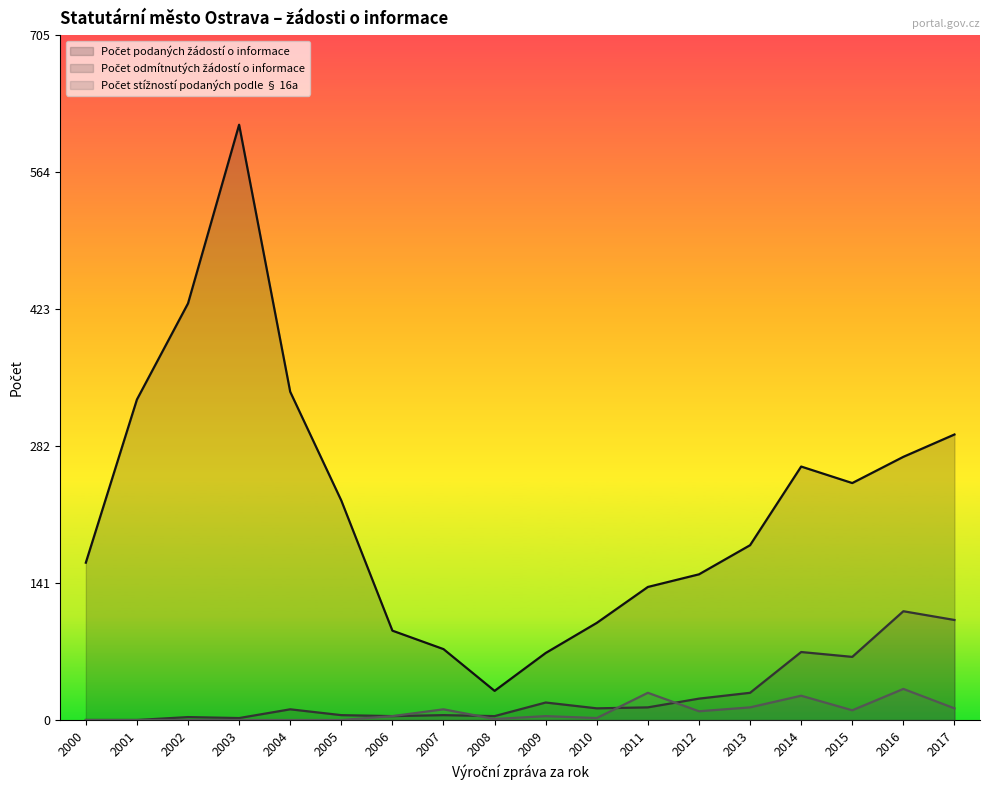

Rank the series by their maximum value, from highest to lowest.

Počet podaných žádostí o informace, Počet odmítnutých žádostí o informace, Počet stížností podaných podle § 16a